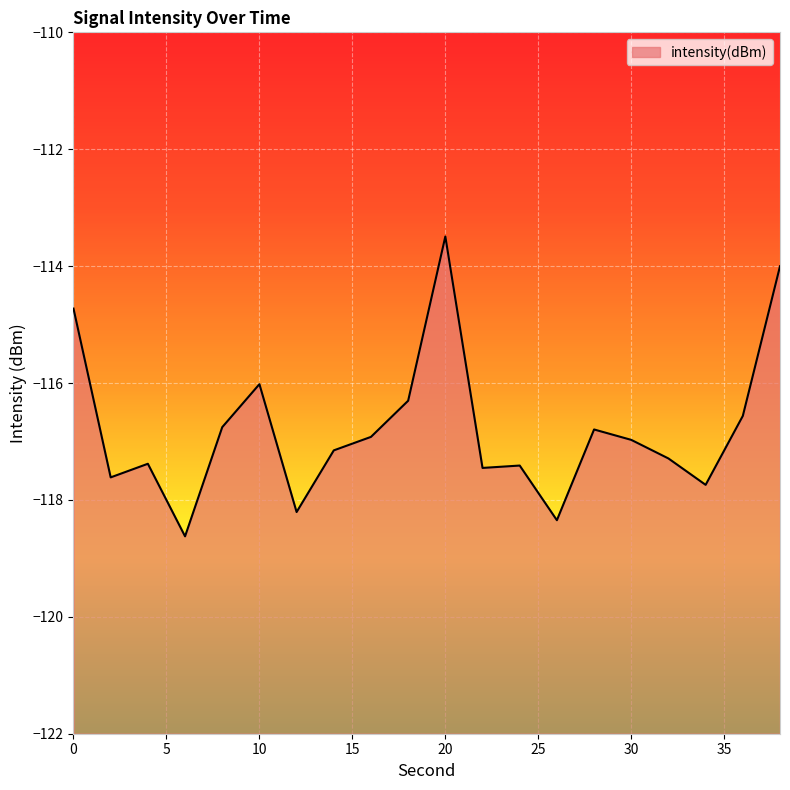

What is the difference between the second highest and minimum values?

4.6